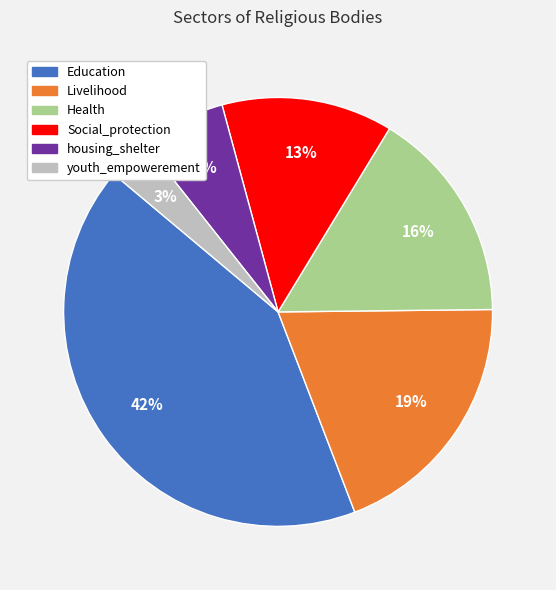

Between Health and housing_shelter, which is larger?

Health